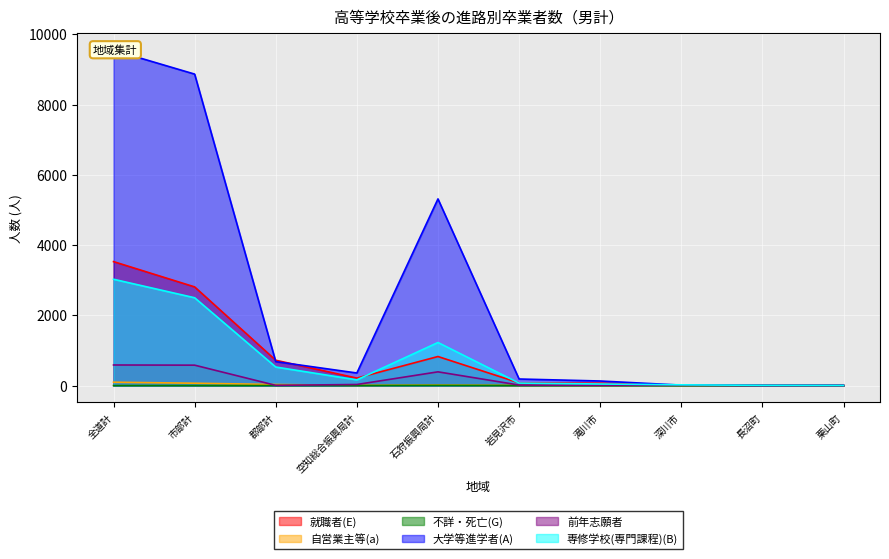

What is the lowest value of the 就職者(E) series?

5